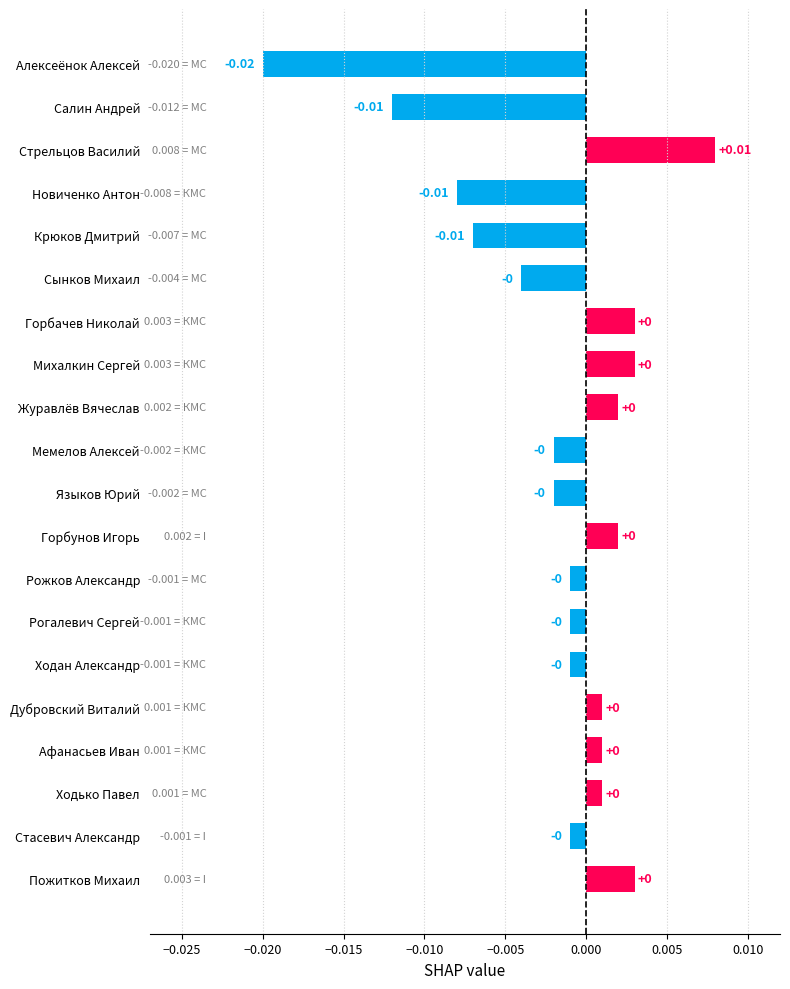

What is the label of the 19th bar from the top?

Стасевич Александр